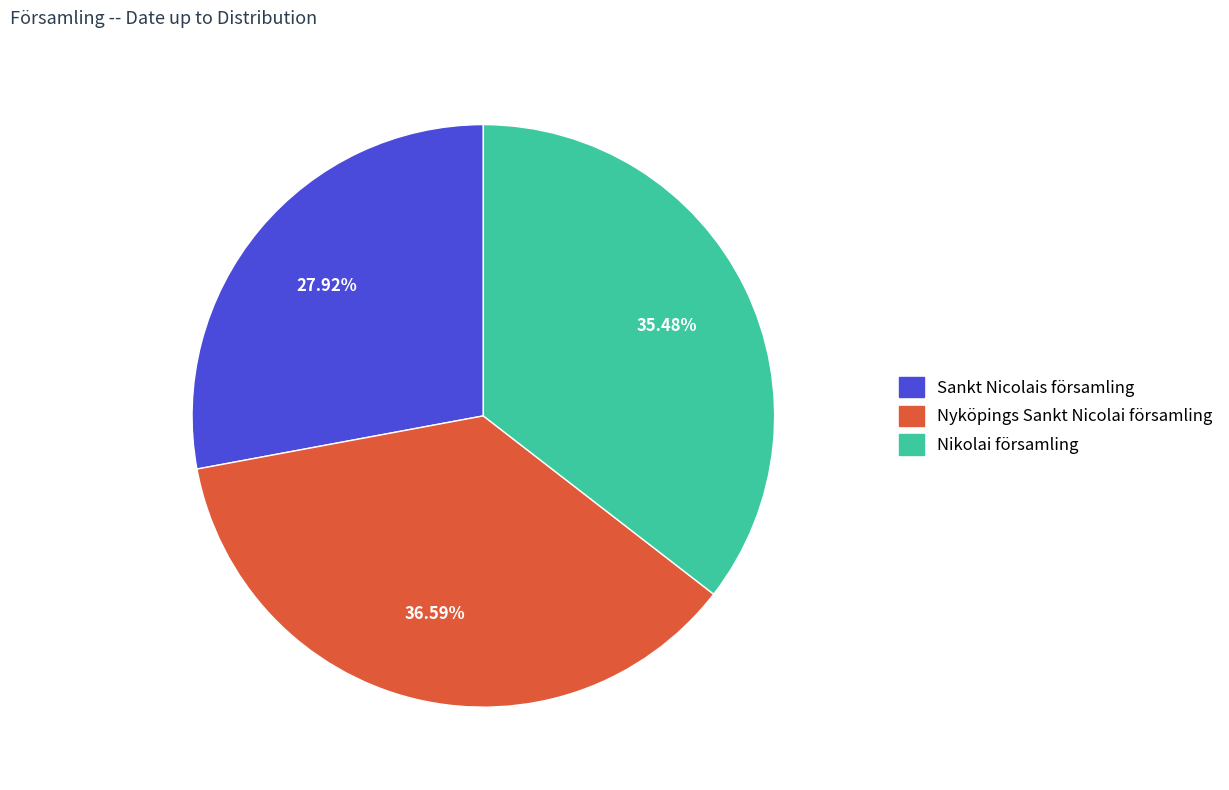

How much of the chart is everything except Sankt Nicolais församling?

72.1%